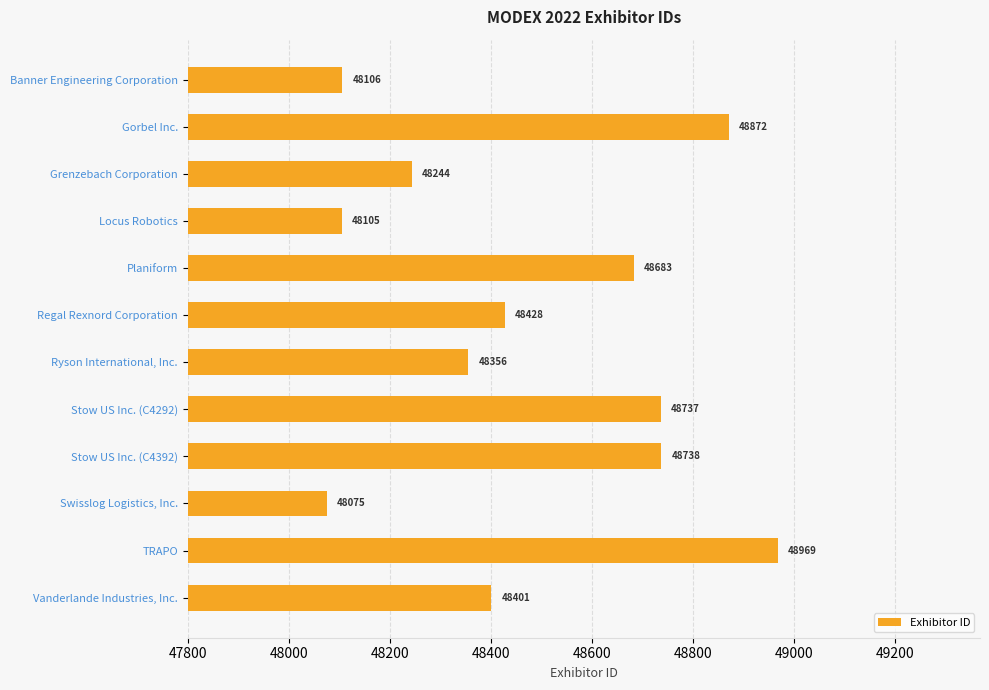

What is the label of the 12th bar from the bottom?

Banner Engineering Corporation